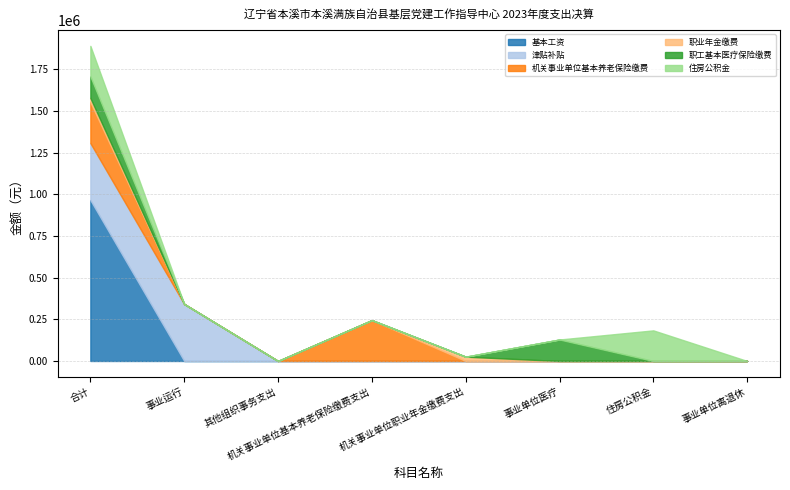

The 基本工资 series shows -400152.8 at 事业单位离退休. True or false?

False